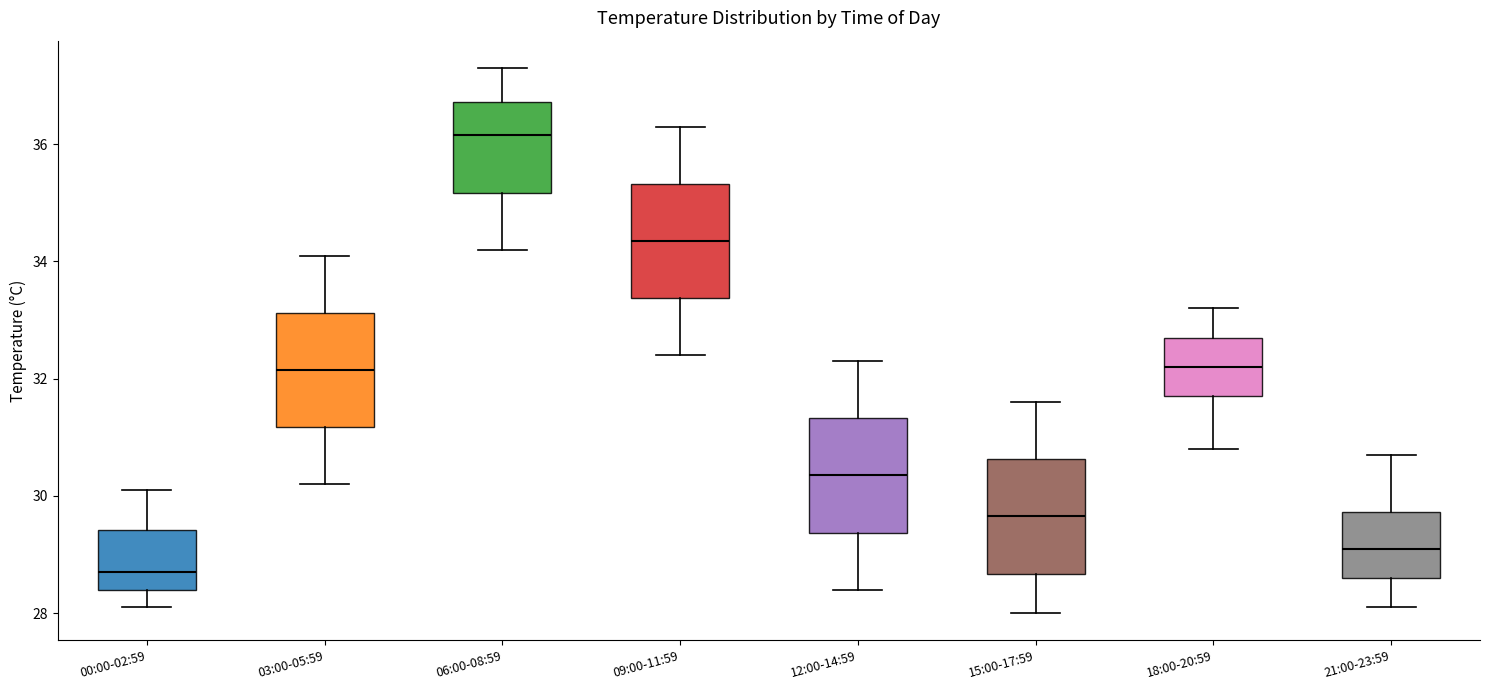

Where does the lower whisker of the box for 15:00-17:59 end on the y-axis? The values are not printed on the chart, so give them approximately, as read against the axis.

28.0